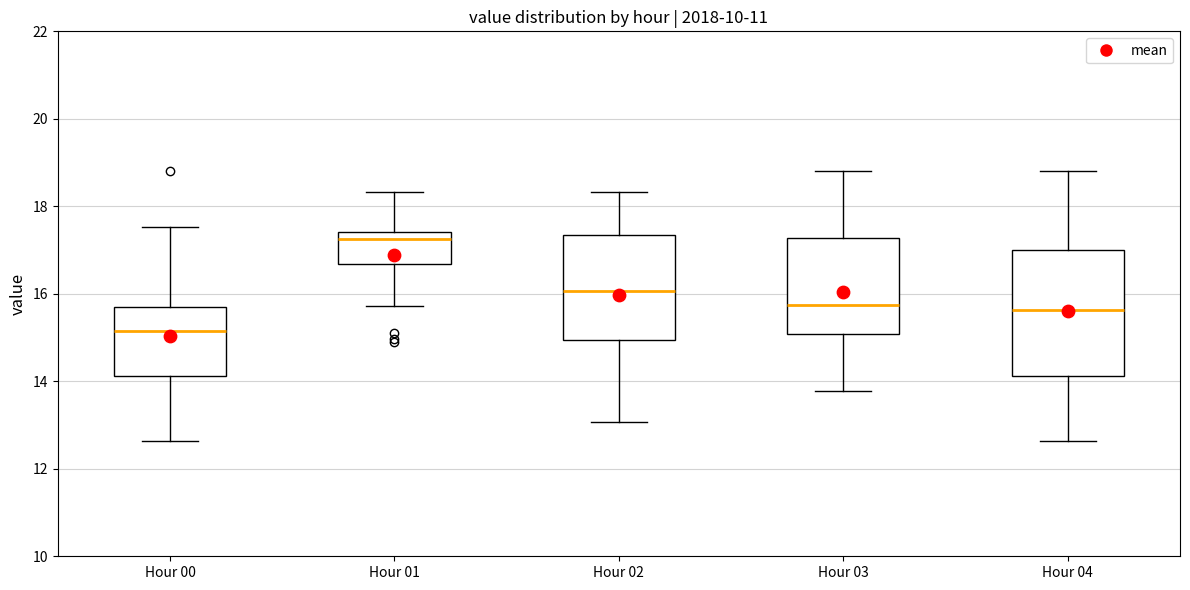

Reading left to right, read every box against the y-axis: the position of its median line, the range the box covers, and the ends of its whiskers. The values are not printed on the chart, so give them approximately, as read against the axis.

Hour 00: median 15.2, box 14.2 to 15.6, whiskers 12.6 to 17.6
Hour 01: median 17.2, box 16.6 to 17.4, whiskers 15.8 to 18.4
Hour 02: median 16.0, box 15.0 to 17.4, whiskers 13.0 to 18.4
Hour 03: median 15.8, box 15.0 to 17.2, whiskers 13.8 to 18.8
Hour 04: median 15.6, box 14.2 to 17.0, whiskers 12.6 to 18.8